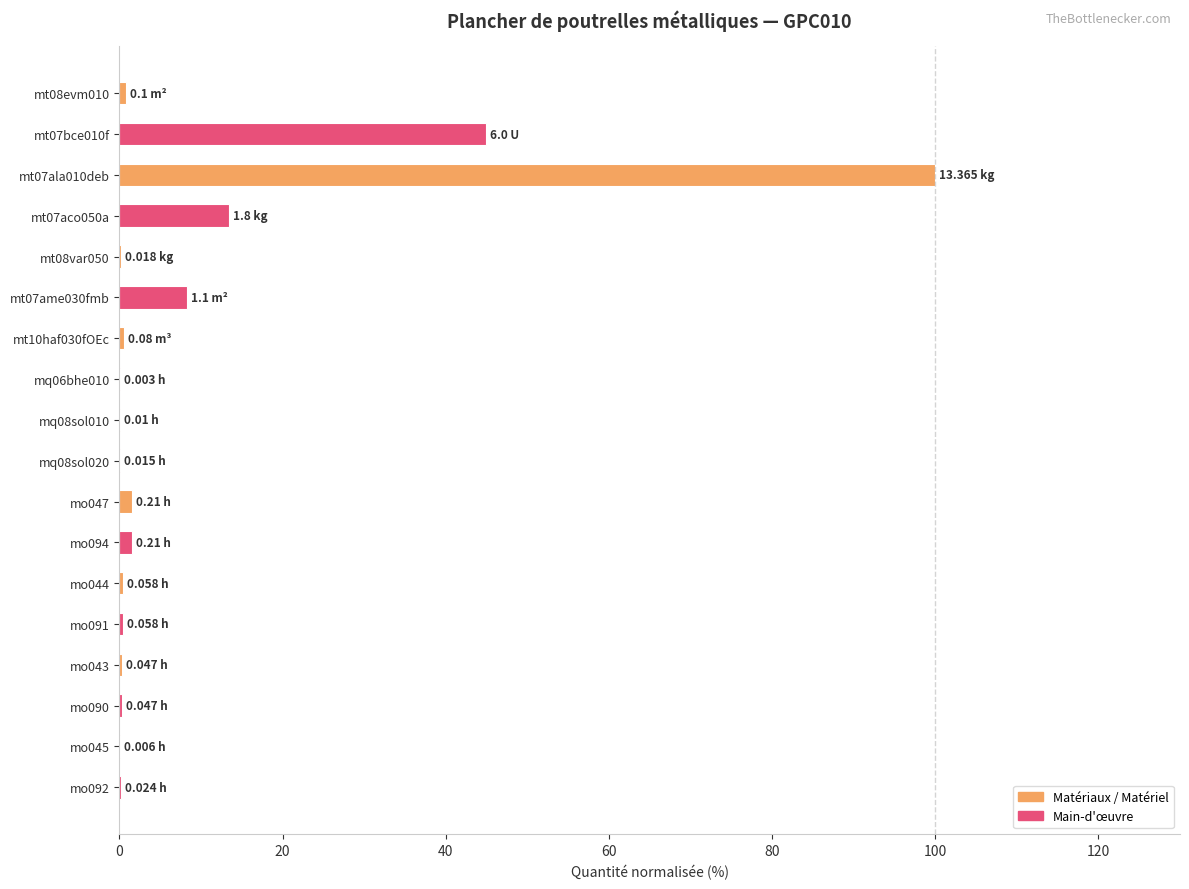

What is the change in value from mt07bce010f to mt07ala010deb?

+55.1